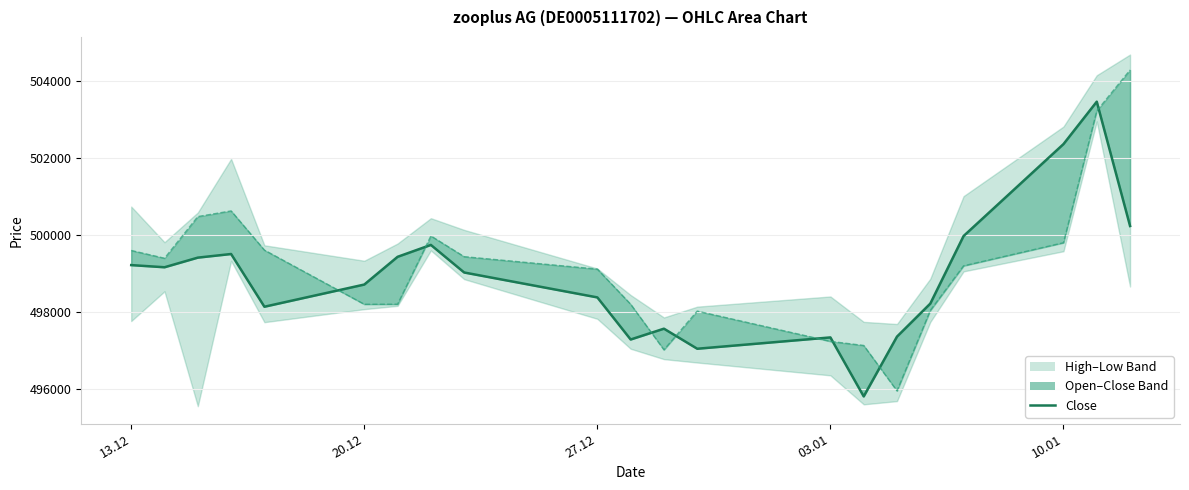

How many categories are shown in the chart?

21